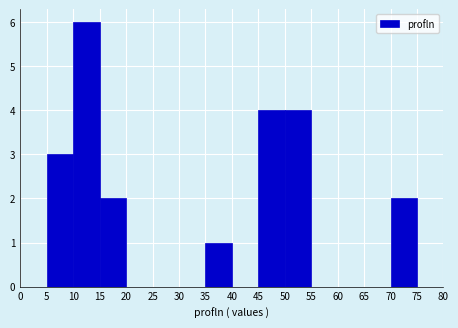

What is the height of the bar covering 10 to 15 on the x-axis? The values are not printed on the chart, so give them approximately, as read against the axis.

6